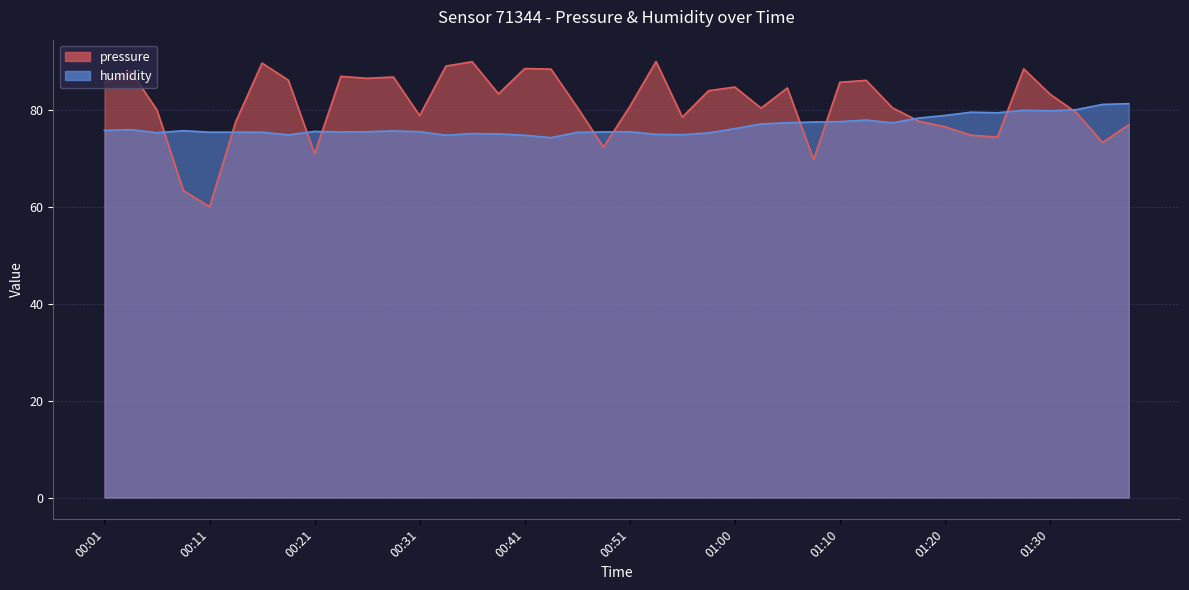

Reading left to right, list all the values displayed in this chart.

pressure: 00:01=85.7	00:04=87.9	00:06=80.0	00:09=63.4	00:11=60.0	00:13=77.6	00:16=89.7	00:18=86.1	00:21=71.0	00:23=86.9	00:26=86.5	00:28=86.8	00:31=78.8	00:33=89.1	00:36=89.9	00:39=83.3	00:41=88.5	00:43=88.4	00:46=80.5	00:48=72.3	00:51=80.7	00:53=90.0	00:56=78.5	00:58=84.0	01:00=84.7	01:03=80.4	01:05=84.5	01:08=69.8	01:10=85.7	01:13=86.1	01:15=80.4	01:17=77.7	01:20=76.5	01:22=74.8	01:25=74.4	01:27=88.5	01:30=83.3	01:32=79.5	01:34=73.3	01:37=76.9
humidity: 00:01=75.8	00:04=75.9	00:06=75.3	00:09=75.7	00:11=75.4	00:13=75.4	00:16=75.4	00:18=74.8	00:21=75.6	00:23=75.5	00:26=75.5	00:28=75.7	00:31=75.5	00:33=74.8	00:36=75.1	00:39=75.0	00:41=74.8	00:43=74.3	00:46=75.4	00:48=75.5	00:51=75.5	00:53=75.0	00:56=74.9	00:58=75.3	01:00=76.1	01:03=77.1	01:05=77.3	01:08=77.5	01:10=77.6	01:13=77.9	01:15=77.3	01:17=78.3	01:20=78.9	01:22=79.5	01:25=79.4	01:27=79.9	01:30=79.8	01:32=80.0	01:34=81.1	01:37=81.3